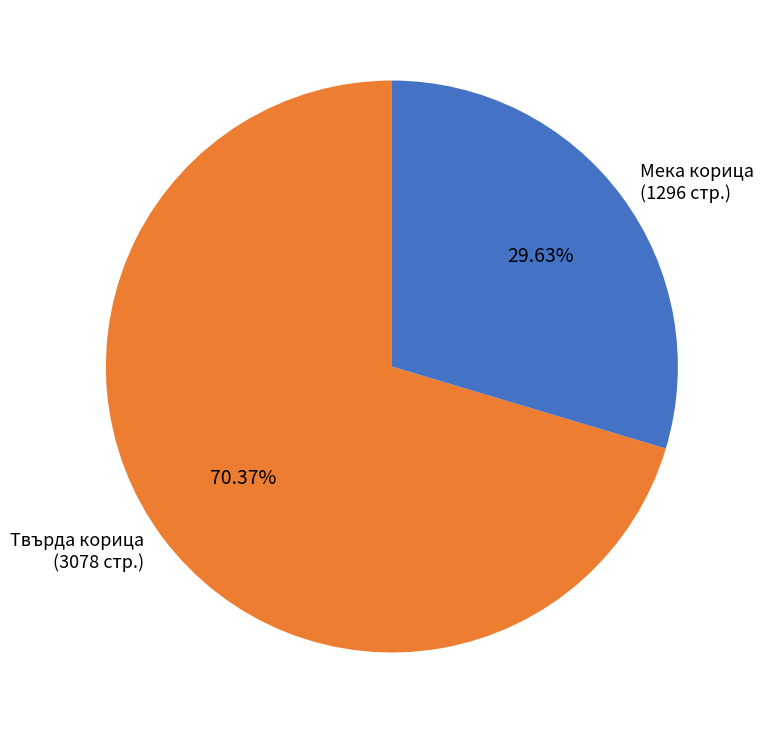

Is there a majority slice in this chart?

Yes